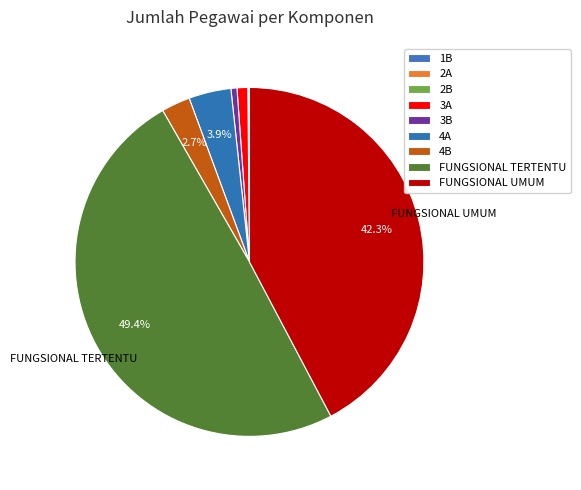

To the nearest percent, what is the average slice percentage?

11%